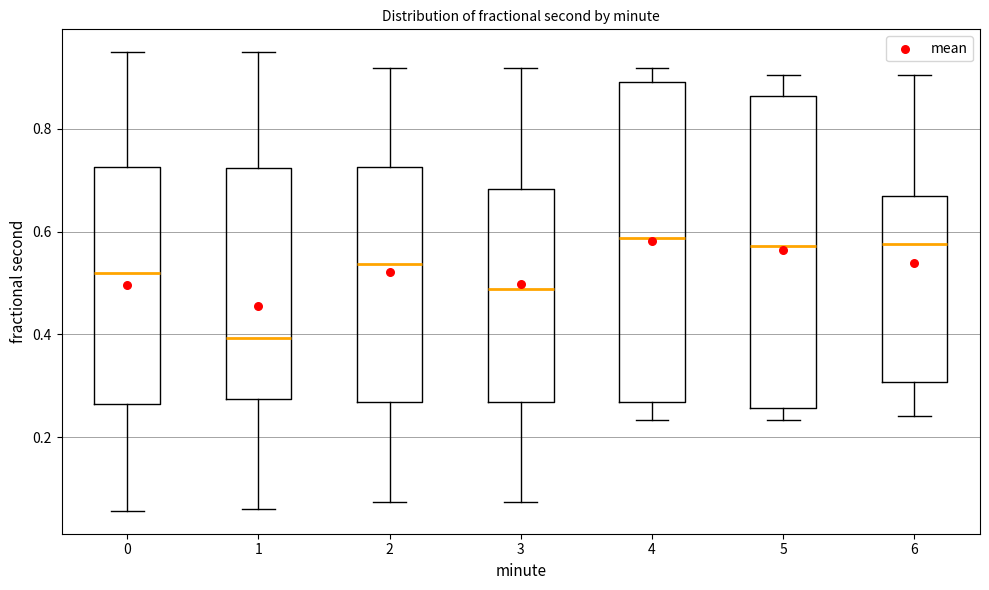

Where is the upper edge of the box at x = 6 on the y-axis? The values are not printed on the chart, so give them approximately, as read against the axis.

0.66